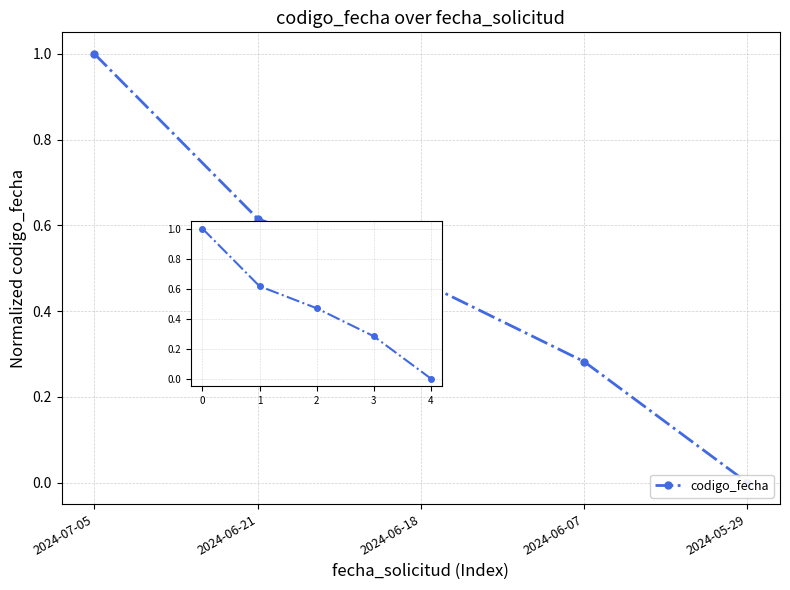

What is the label of the 1st point from the left?

2024-07-05